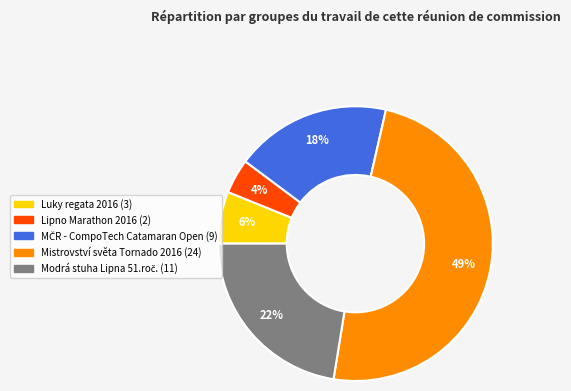

What is the largest slice in the pie chart?

Mistrovství světa Tornado 2016